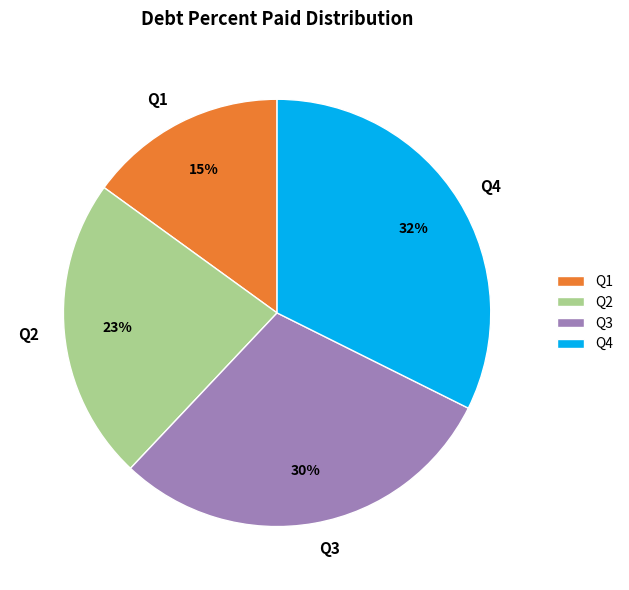

Is it true that Q4 is 42% of the pie?

False